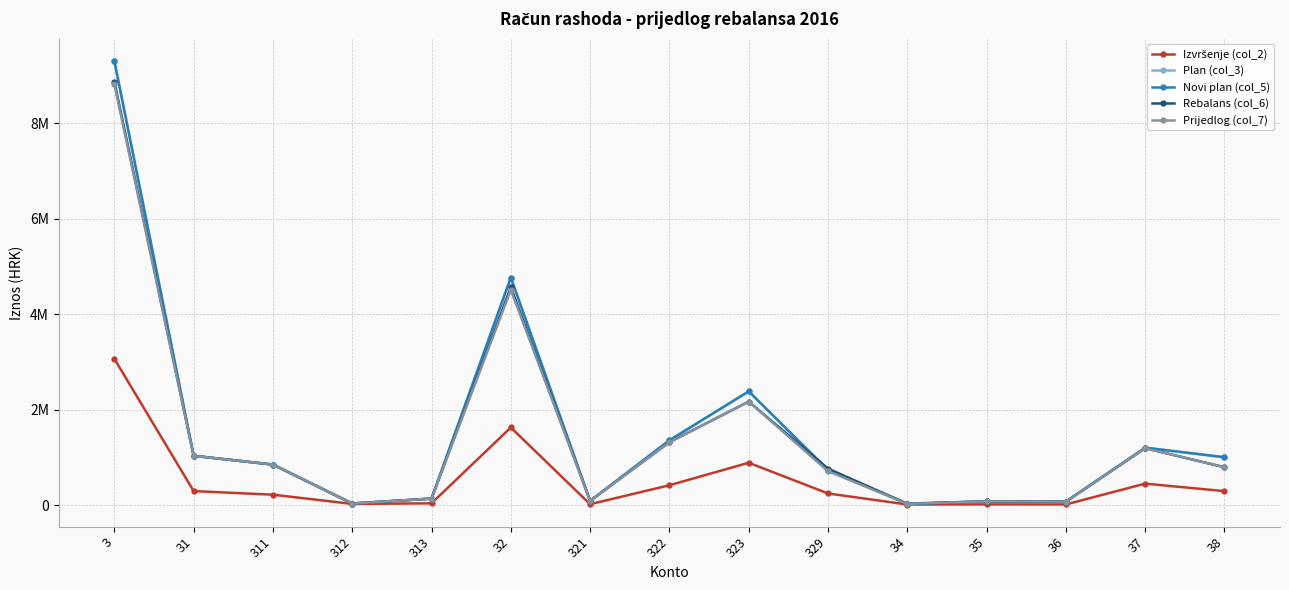

Does the chart have visible grid lines?

Yes